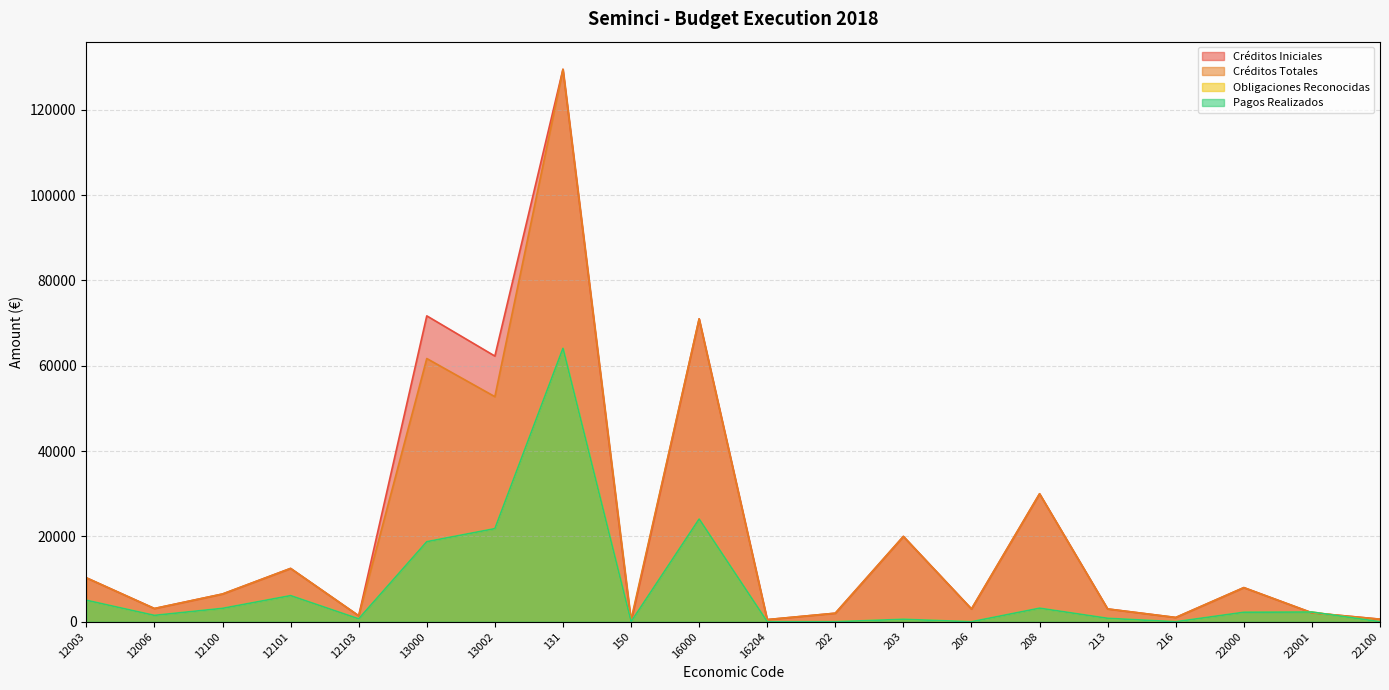

What is the label of the 18th point from the right?

12100